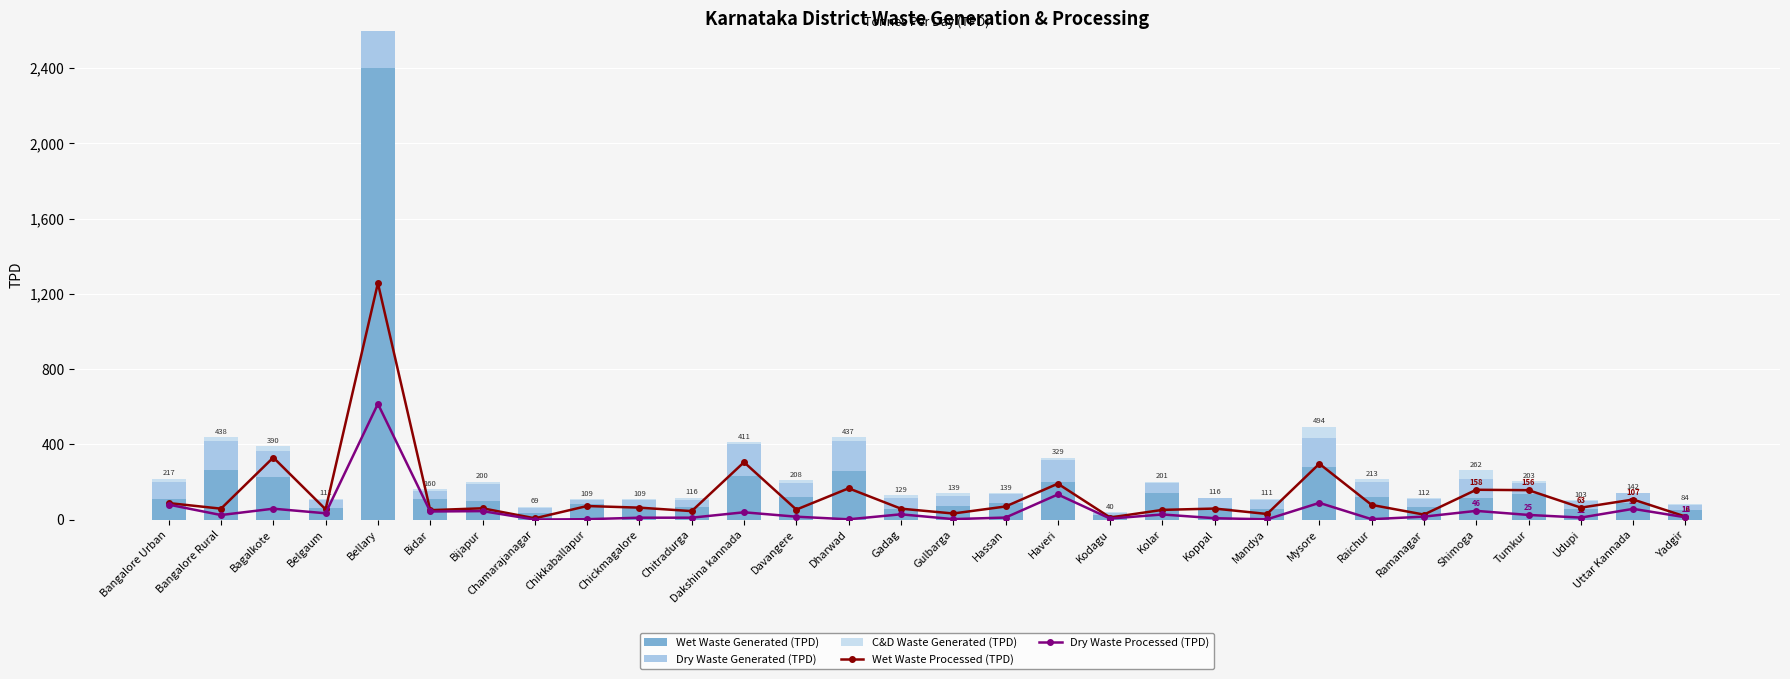

Which series changed the most between Bellary and Tumkur?

Wet Waste Generated (TPD)